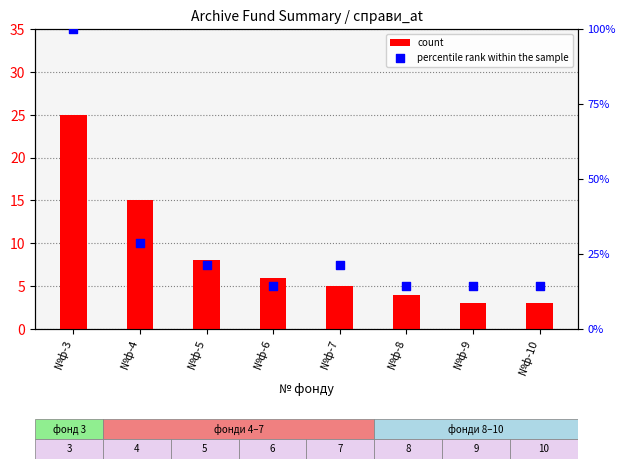

Which series has the largest Y range (max minus min)?

percentile rank within the sample